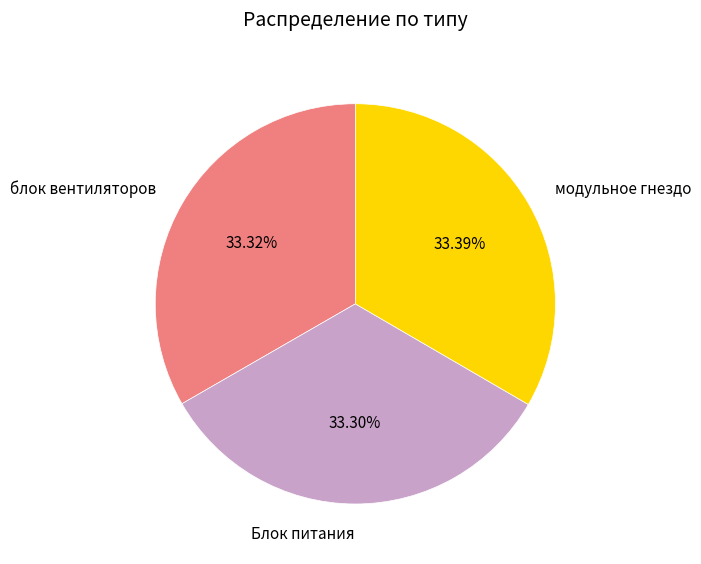

Is there a majority slice in this chart?

No